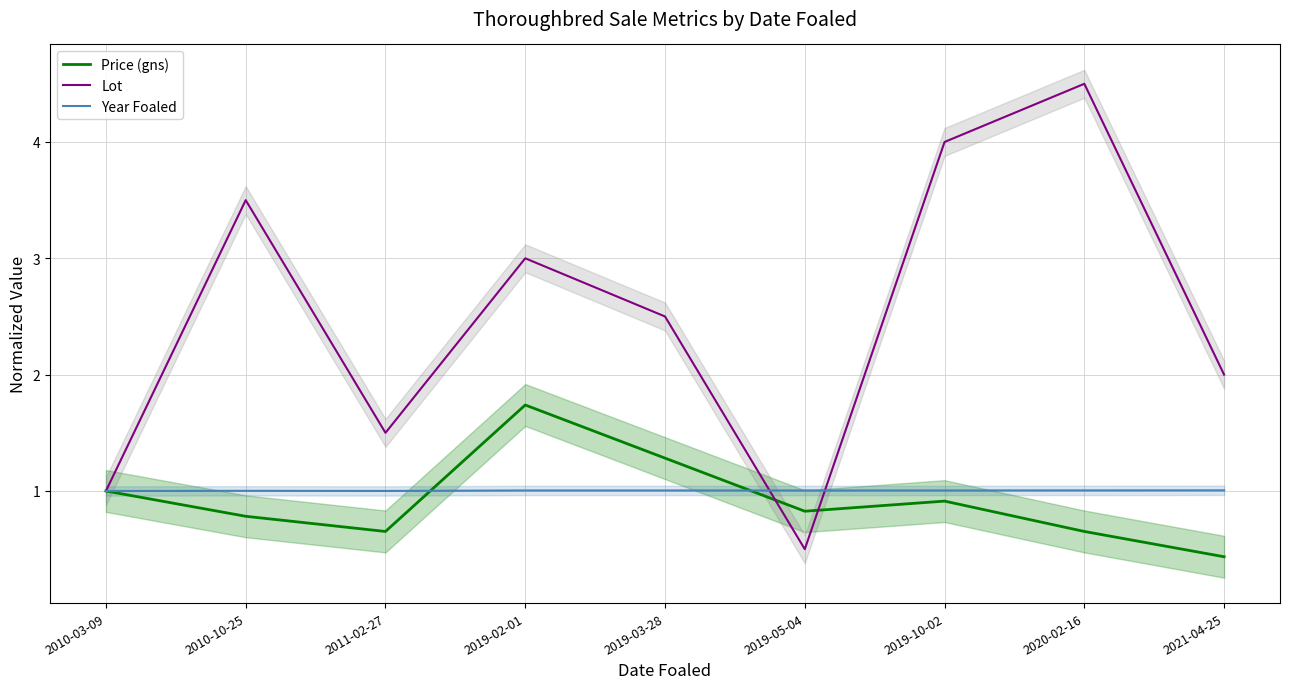

Is the value of Lot at 2019-05-04 greater than the value of Year Foaled at 2020-02-16?

No